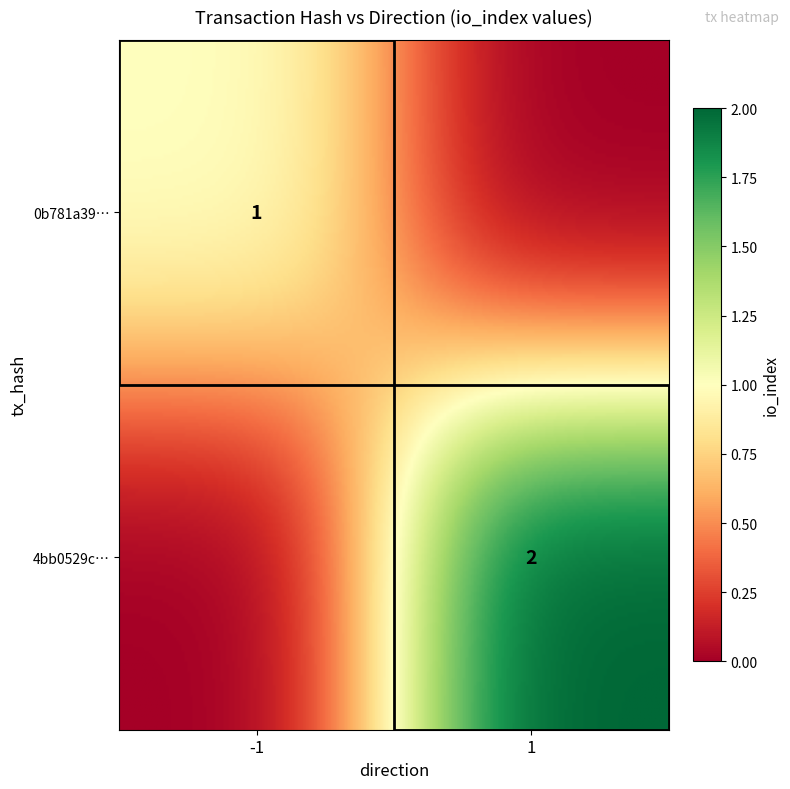

What is the total value across all series at io_index?

3